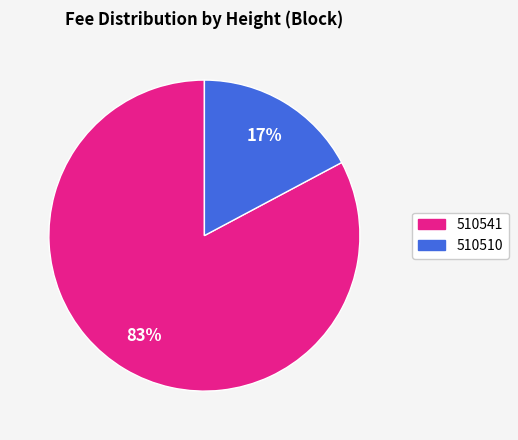

Is it true that 510541 is 83% of the pie?

True